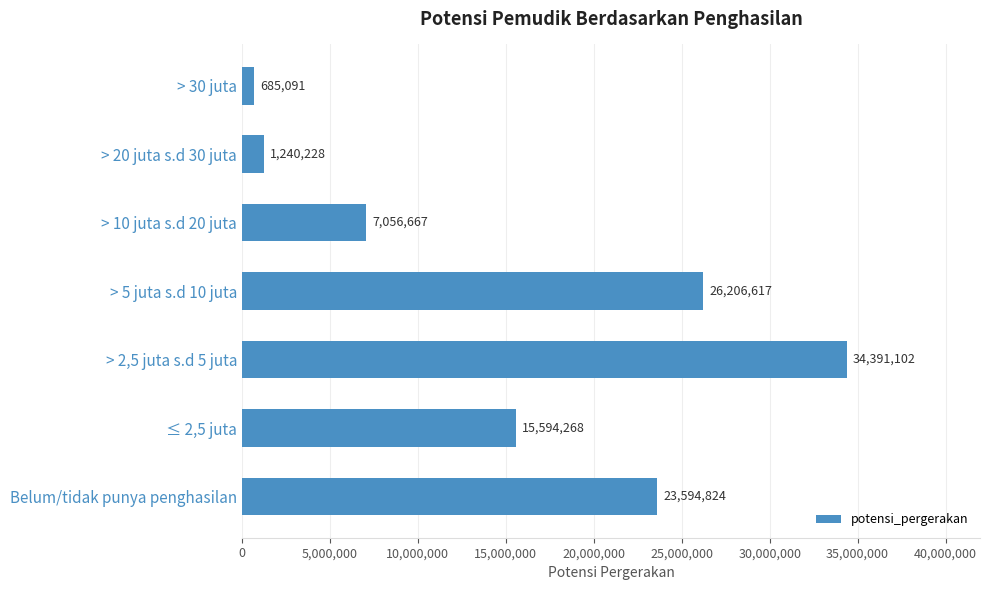

The value at > 5 juta s.d 10 juta is 6961672. True or false?

False